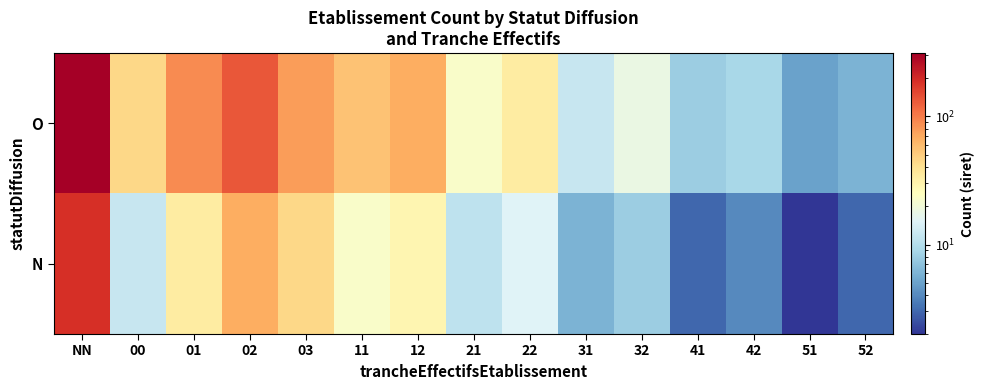

Which series has the largest range (max minus min)?

O